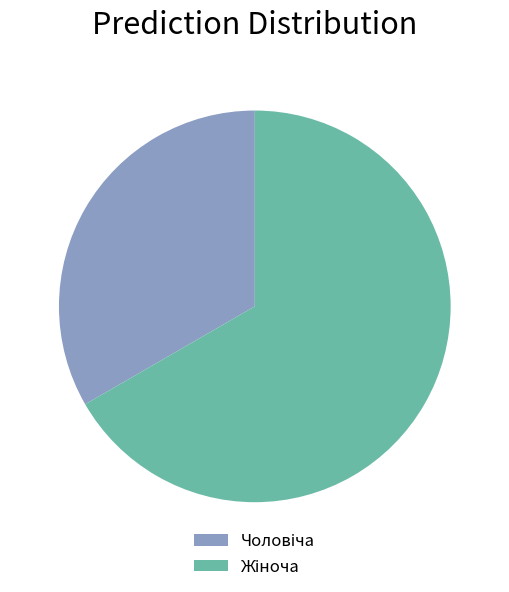

Does any single category account for the majority?

Yes